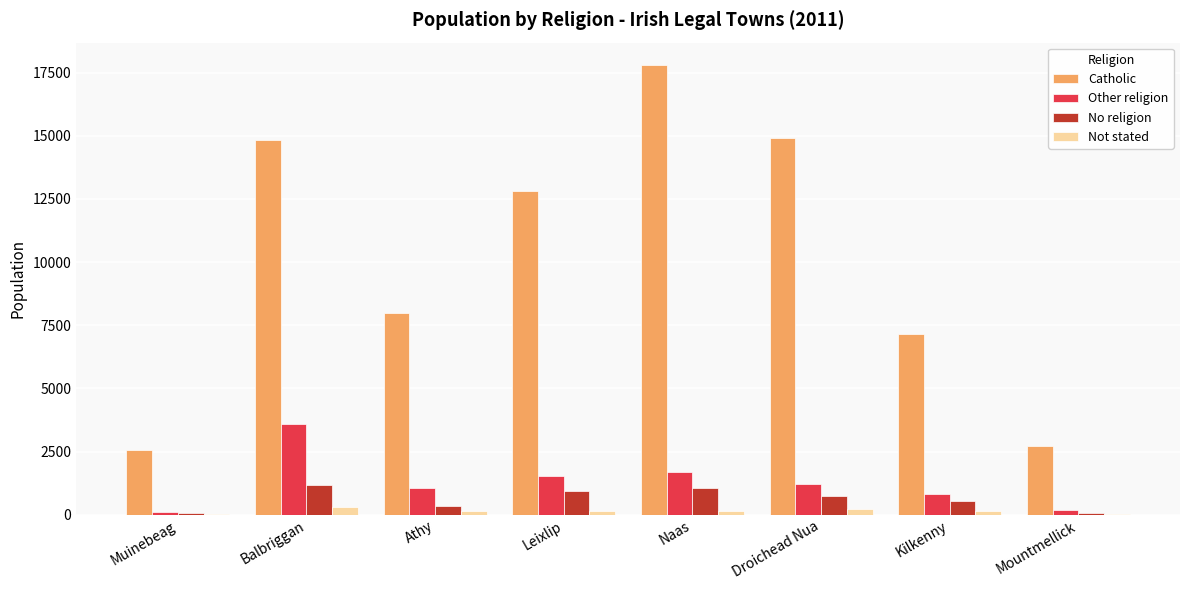

Is the value of Catholic at Naas greater than the value of Other religion at Mountmellick?

Yes